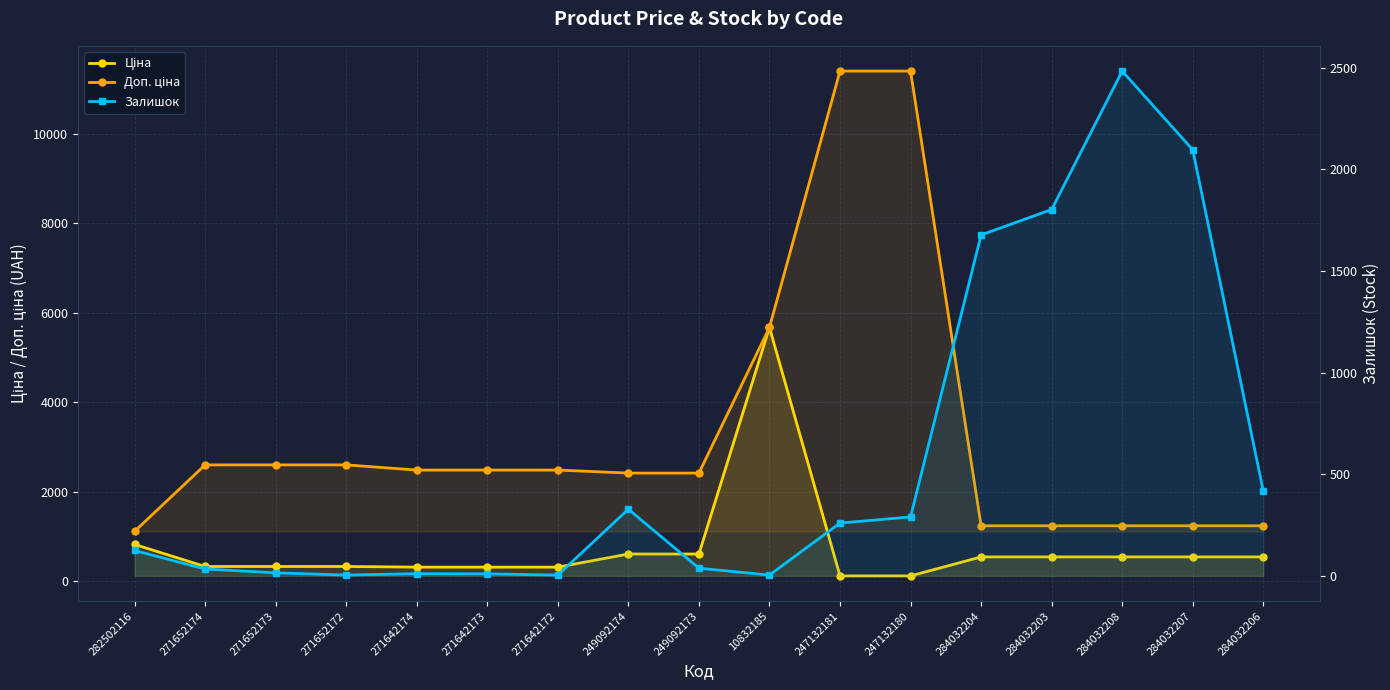

List the labels in order of Доп. ціна value, smallest first.

282502116, 284032204, 284032203, 284032208, 284032207, 284032206, 249092174, 249092173, 271642174, 271642173, 271642172, 271652174, 271652173, 271652172, 10832185, 247132181, 247132180